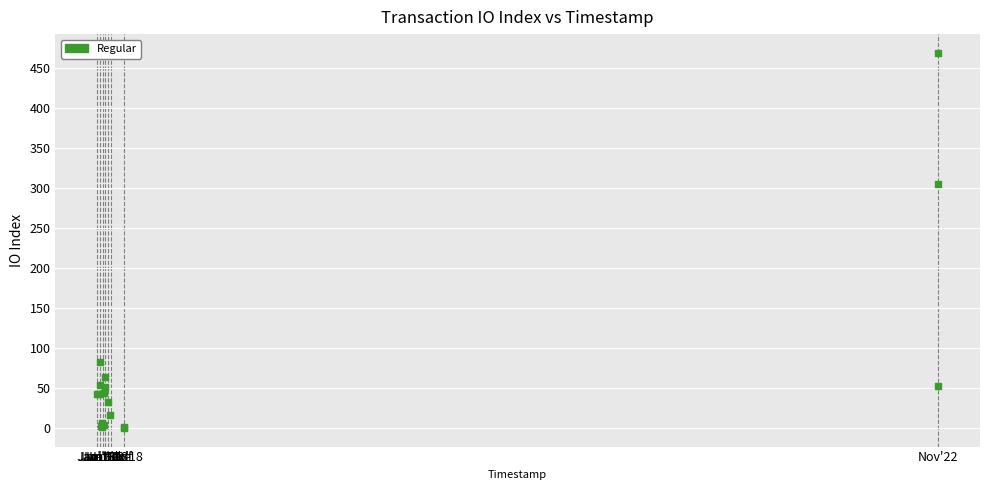

What Y value in the scatter plot is closest to 234?

305